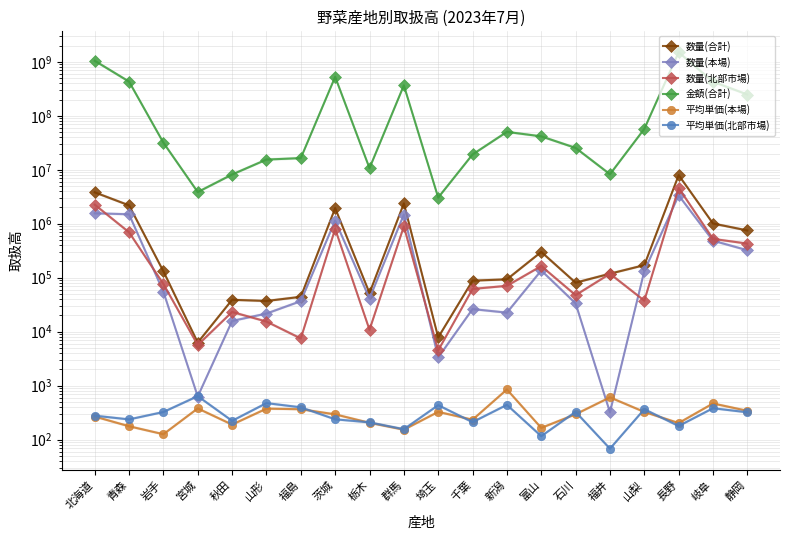

Rank the categories by 数量(合計) value from lowest to highest.

宮城, 埼玉, 山形, 秋田, 福島, 栃木, 石川, 千葉, 新潟, 福井, 岩手, 山梨, 富山, 静岡, 岐阜, 茨城, 青森, 群馬, 北海道, 長野